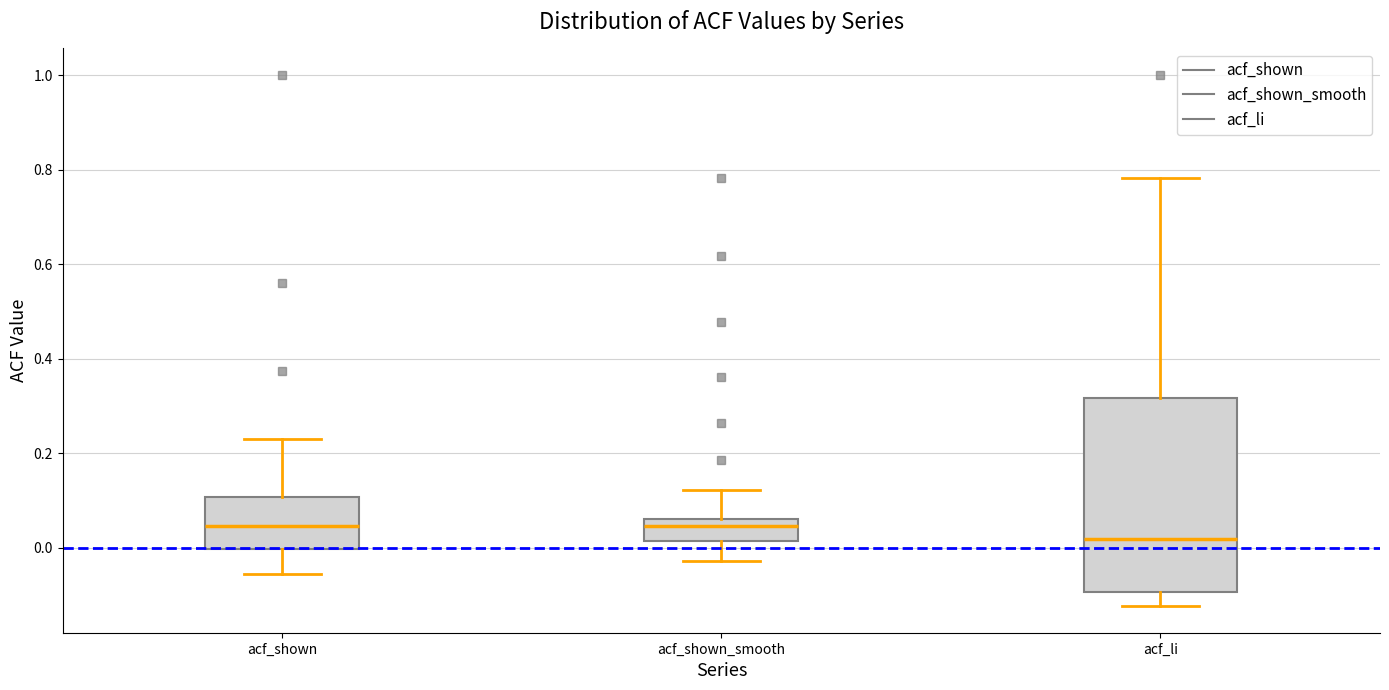

Reading left to right, transcribe this box plot: for each box, give where its median line is, the range the box spans, and where its two whiskers end, as read against the y-axis. The values are not printed on the chart, so give them approximately, as read against the axis.

acf_shown: median 0.04, box 0.00 to 0.10, whiskers -0.06 to 0.24
acf_shown_smooth: median 0.04, box 0.02 to 0.06, whiskers -0.02 to 0.12
acf_li: median 0.02, box -0.10 to 0.32, whiskers -0.12 to 0.78